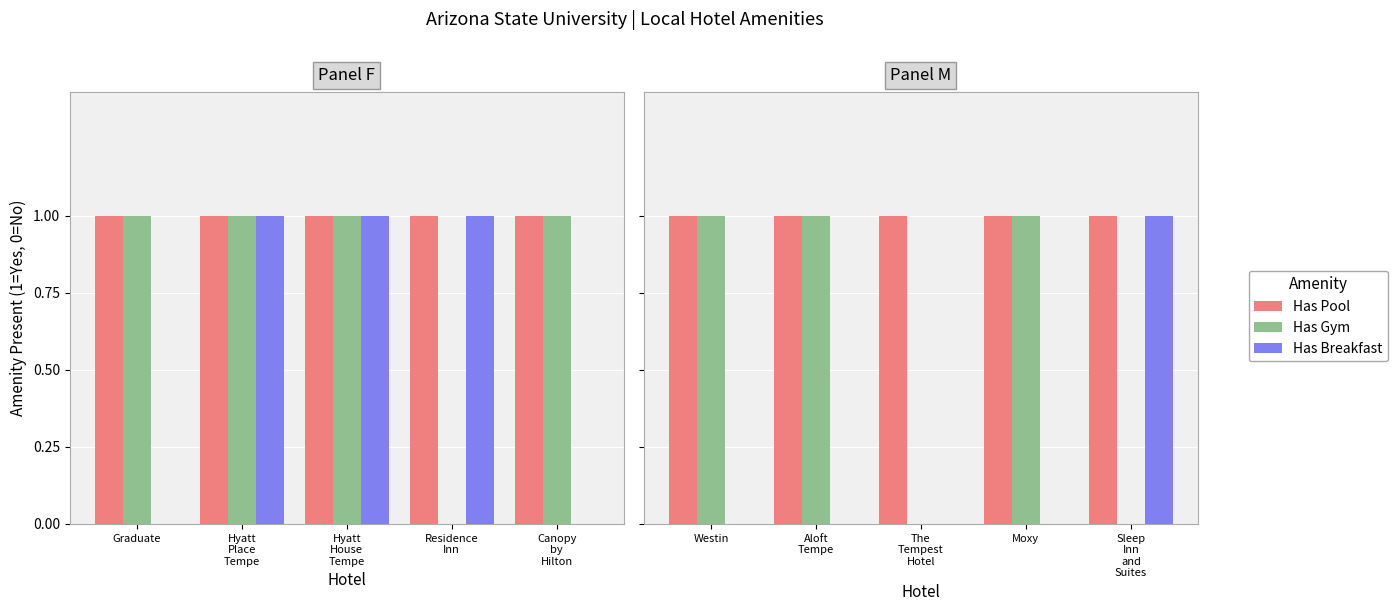

Which series has the largest total across all categories?

Has Pool